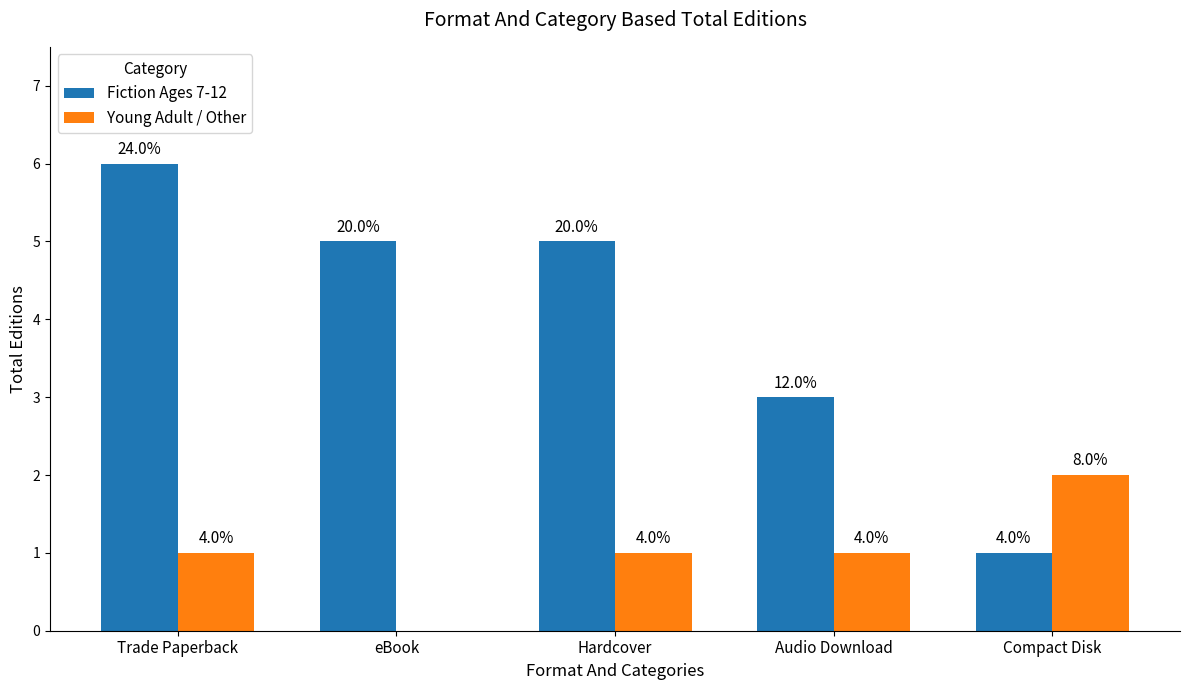

What is the average value of the Fiction Ages 7-12 series?

4